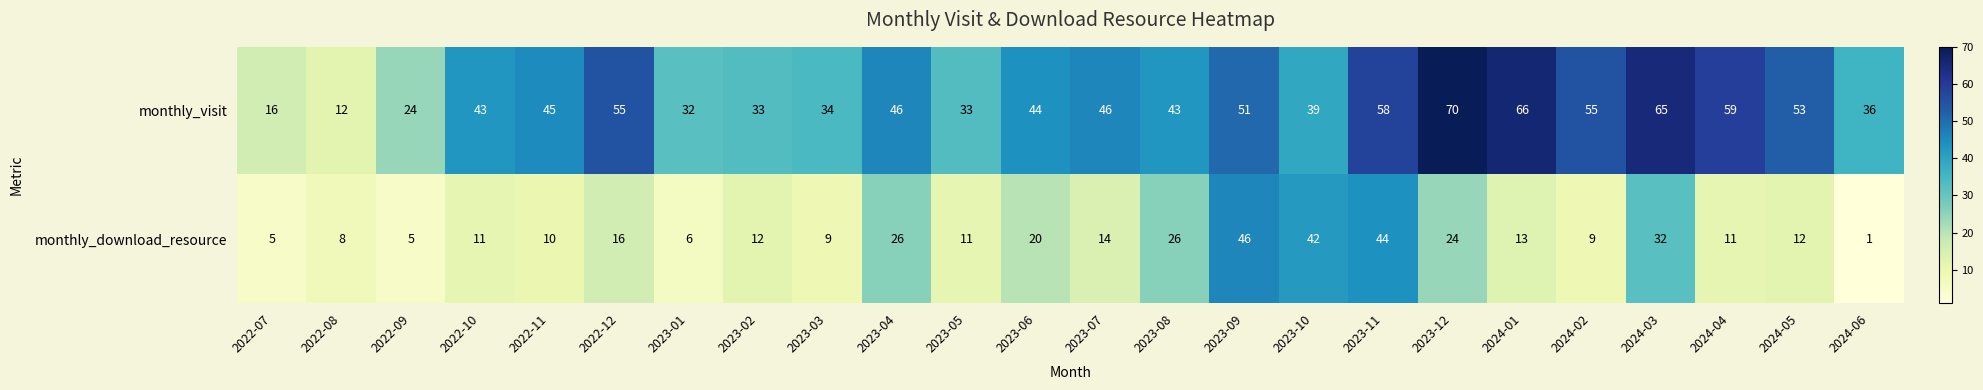

Is the value of monthly_download_resource at 2022-08 greater than the value of monthly_visit at 2023-08?

No